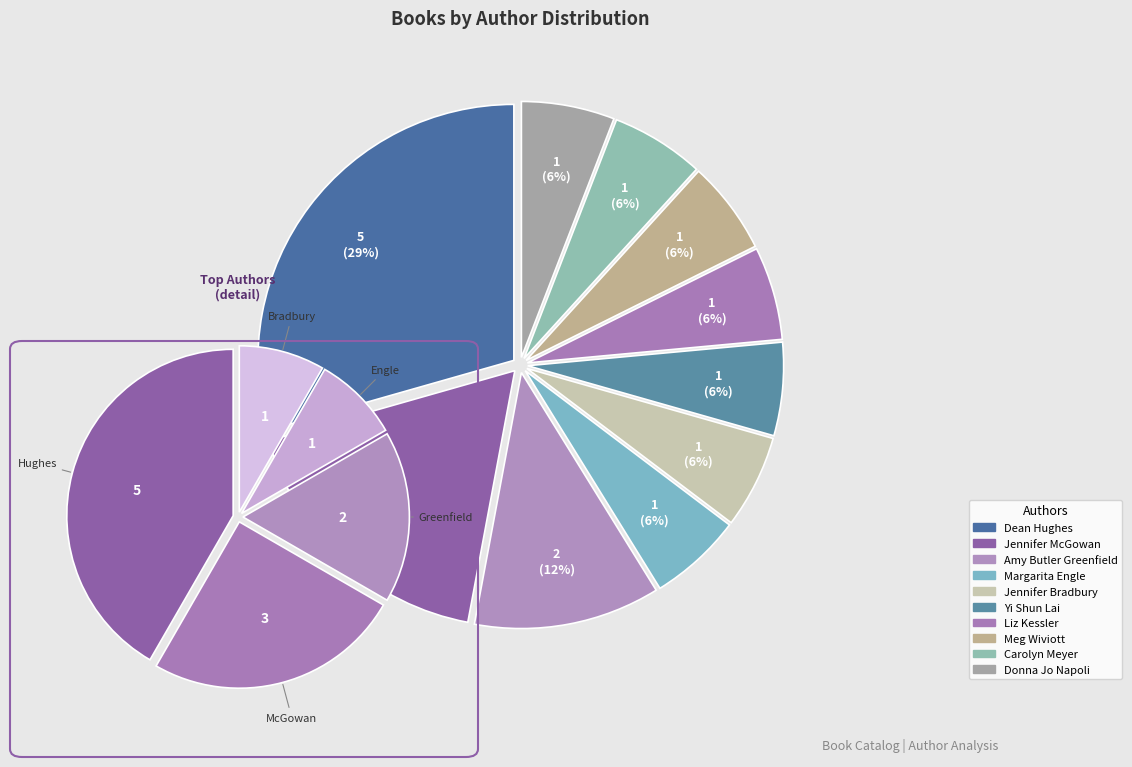

How much of the chart is everything except Donna Jo Napoli (1505653)?

94.1%